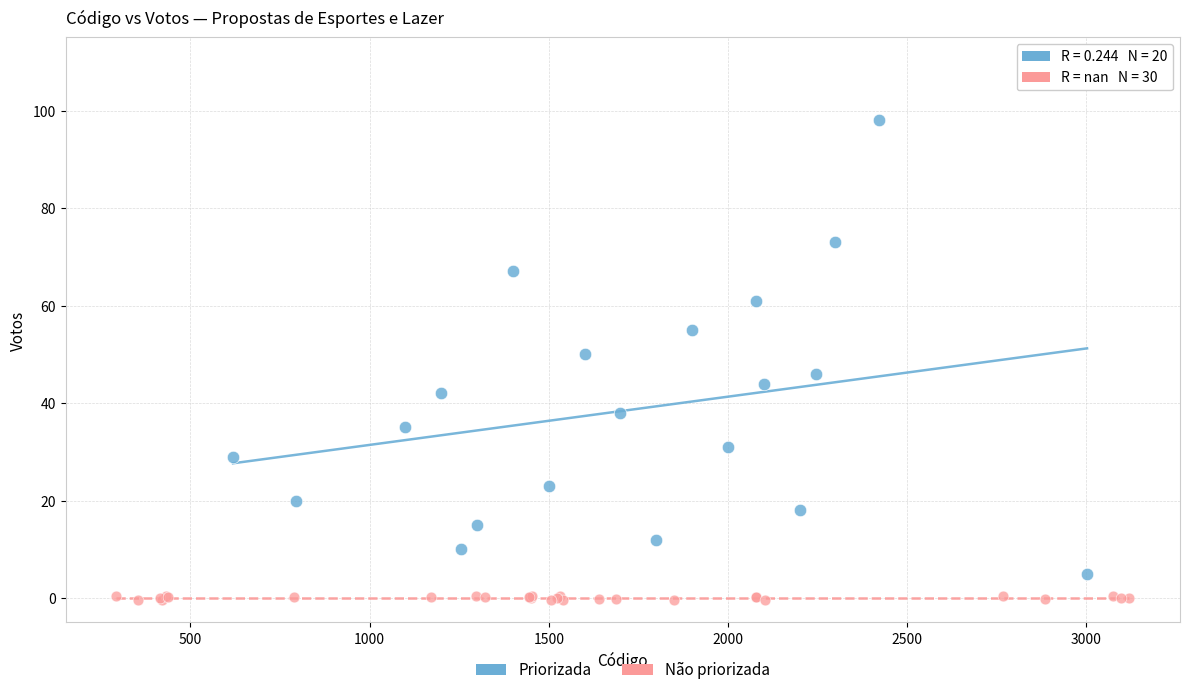

Which series reaches the maximum Y coordinate?

Priorizada